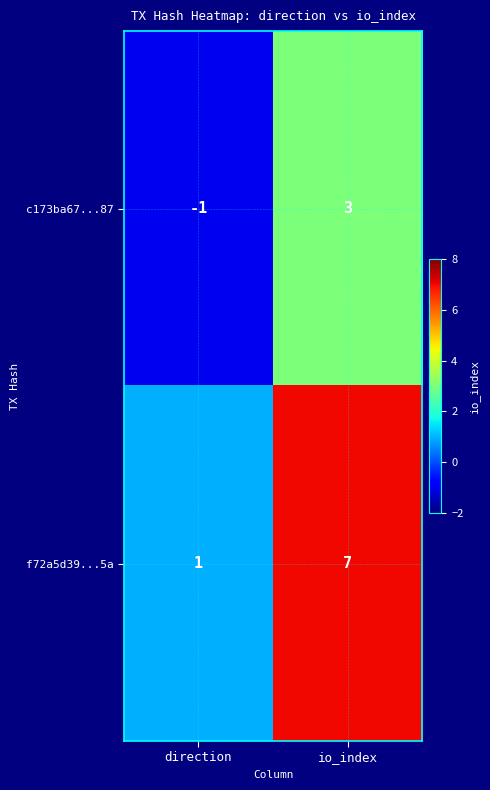

What is the smallest value displayed?

-1